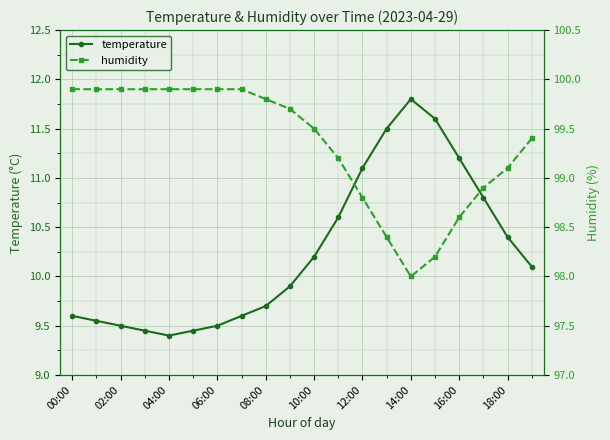

At which category is the sum across all series the highest?

13